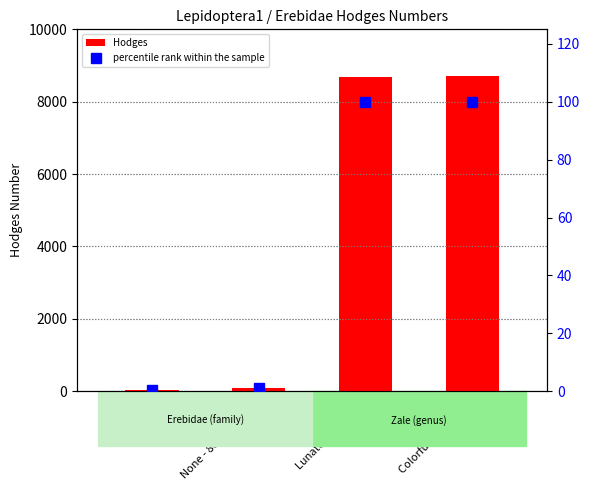

Is it true that percentile rank within the sample equals 0.7 at None - 8033 to 8879?

False